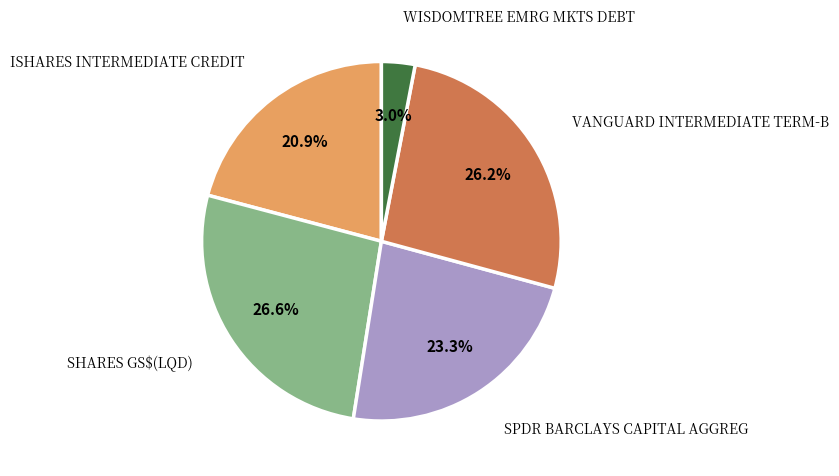

Does any single category account for the majority?

No